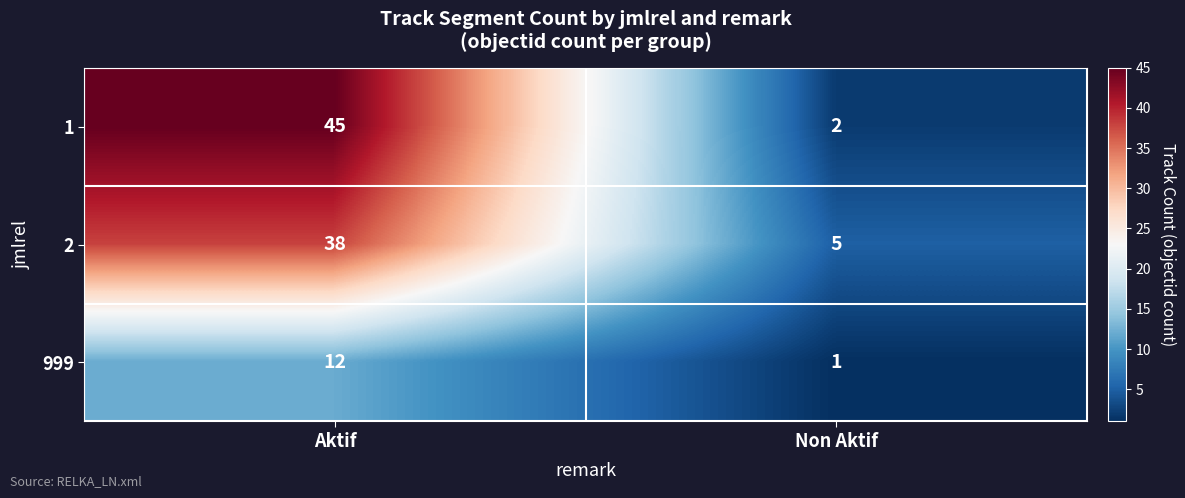

Reading left to right, transcribe all the data shown in this chart.

1: Aktif=45	Non Aktif=2
2: Aktif=38	Non Aktif=5
999: Aktif=12	Non Aktif=1